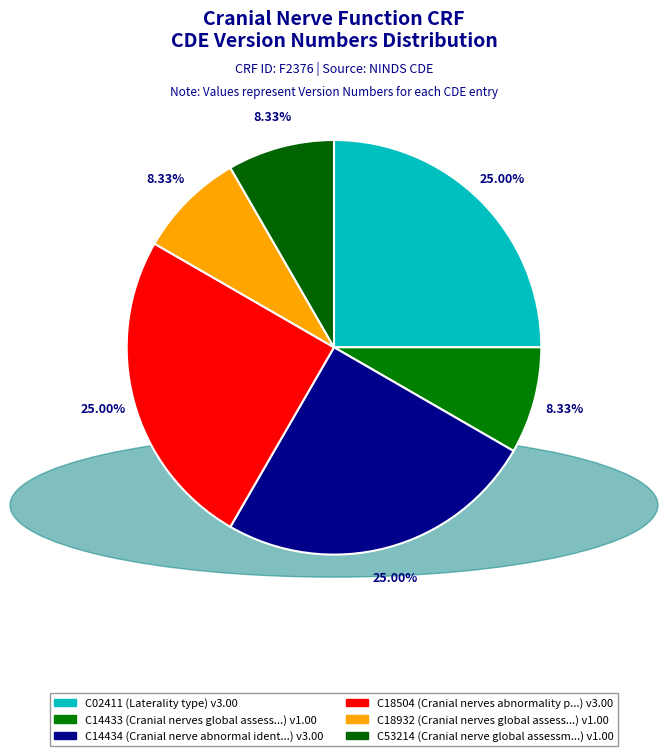

How much of the chart is everything except C02411?

75.0%